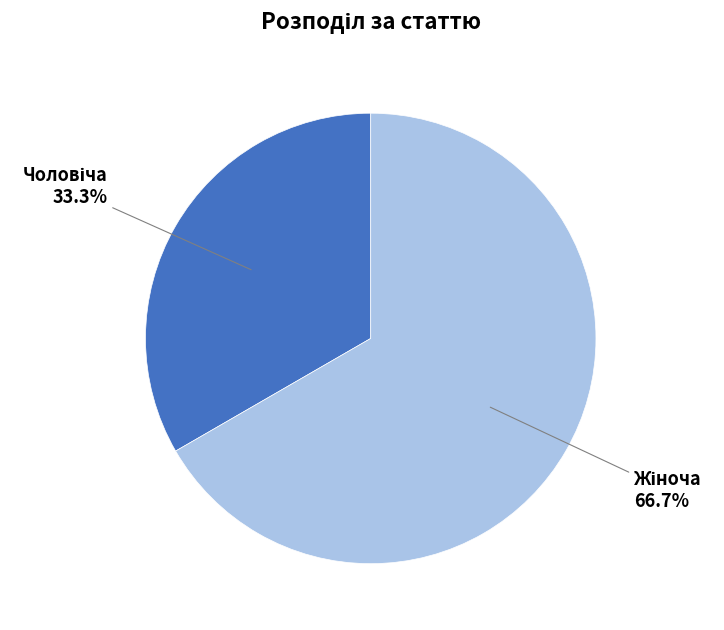

Does any single category account for the majority?

Yes